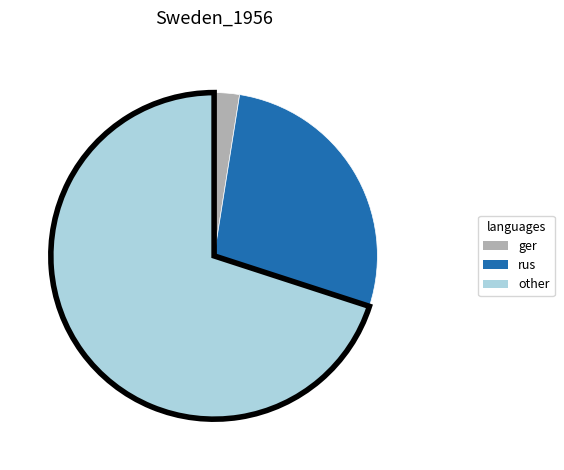

Which slice is the smallest?

ger